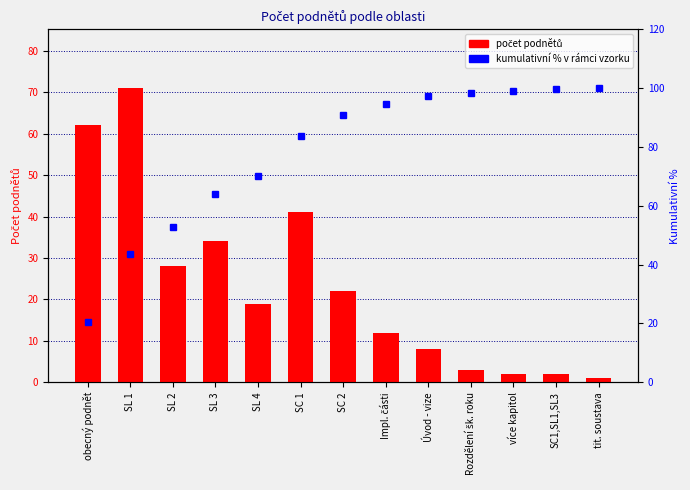

At which label does počet podnětů reach its peak?

SL 1